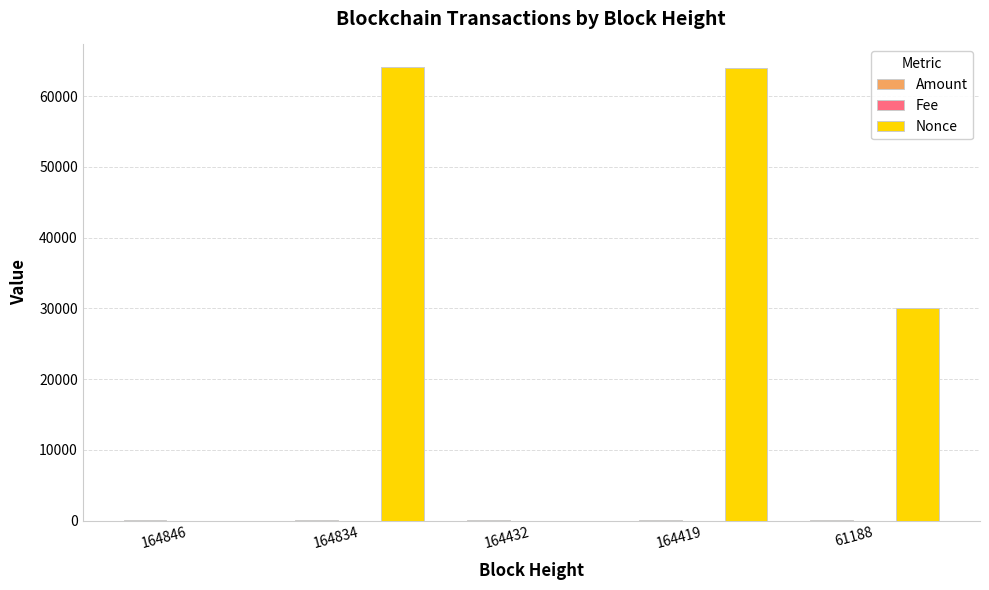

True or false: Nonce has a value of 1.0 at 164846.

True